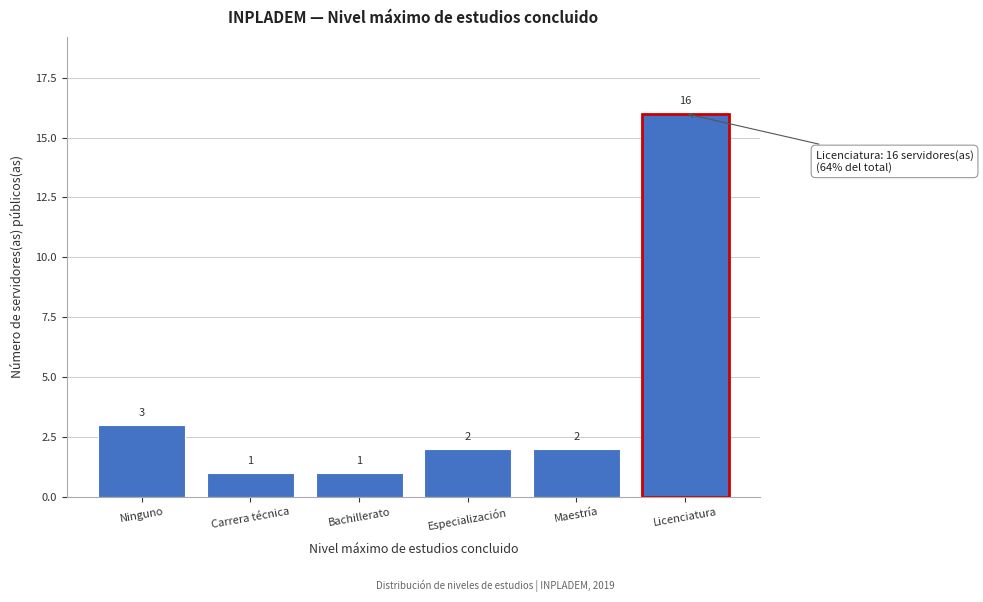

Reading left to right, list all the values displayed in this chart.

3	1	1	2	2	16